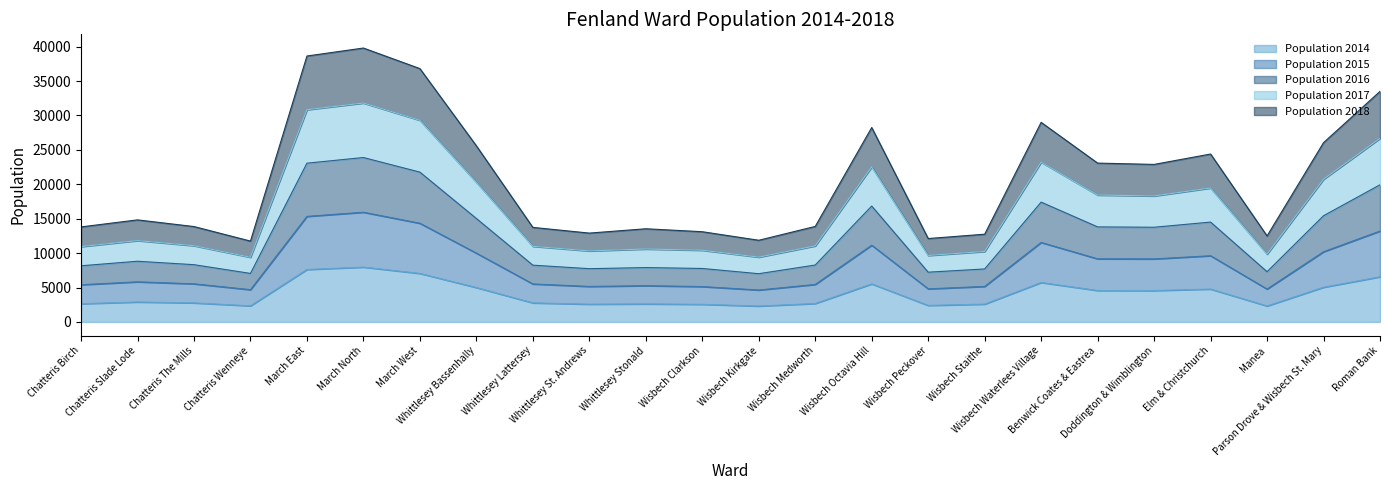

List the labels in order of Population 2015 value, largest first.

March North, March East, March West, Roman Bank, Wisbech Waterlees Village, Wisbech Octavia Hill, Parson Drove & Wisbech St. Mary, Whittlesey Bassenhally, Elm & Christchurch, Benwick Coates & Eastrea, Doddington & Wimblington, Chatteris Slade Lode, Chatteris The Mills, Wisbech Medworth, Whittlesey Lattersey, Chatteris Birch, Whittlesey Stonald, Wisbech Clarkson, Whittlesey St. Andrews, Wisbech Staithe, Manea, Wisbech Peckover, Chatteris Wenneye, Wisbech Kirkgate